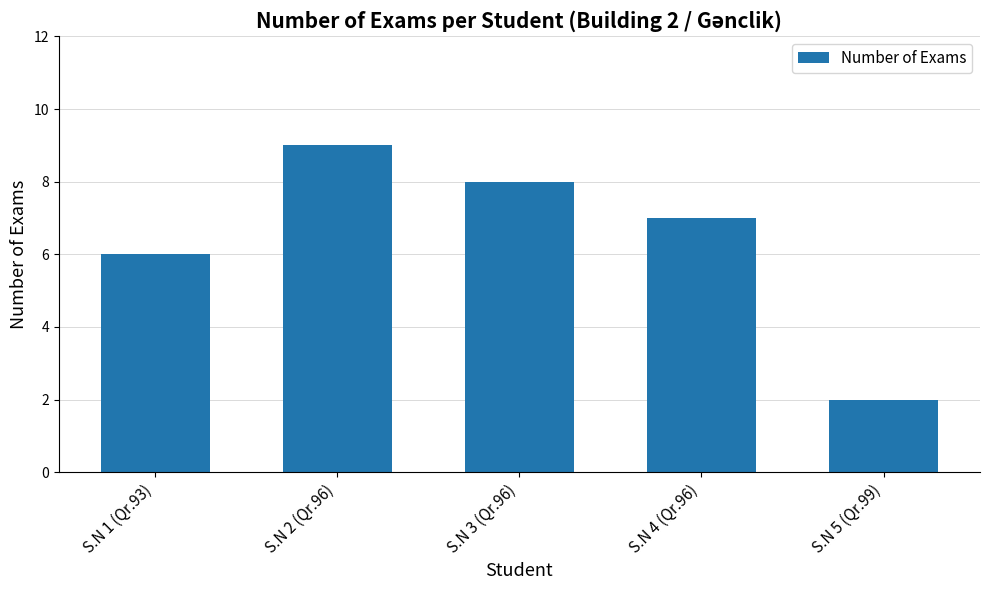

How many data points does each series have?

5